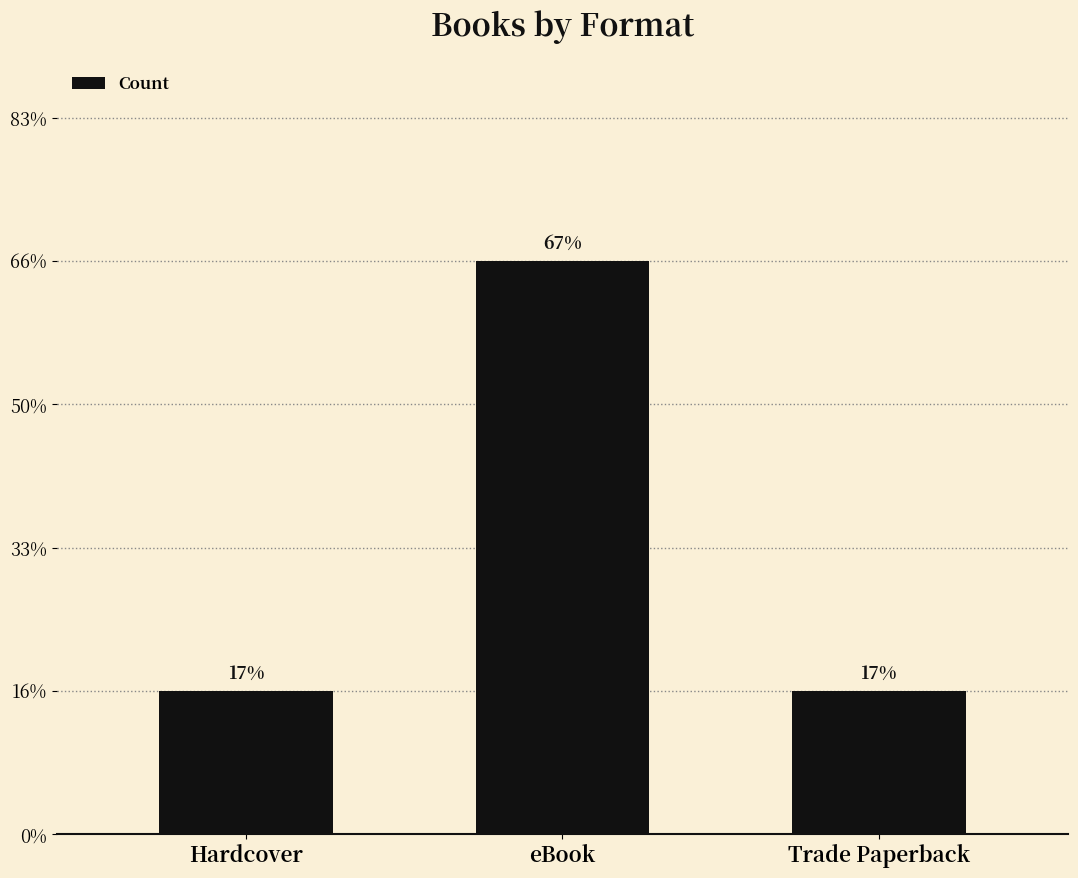

Are the bars horizontal?

No